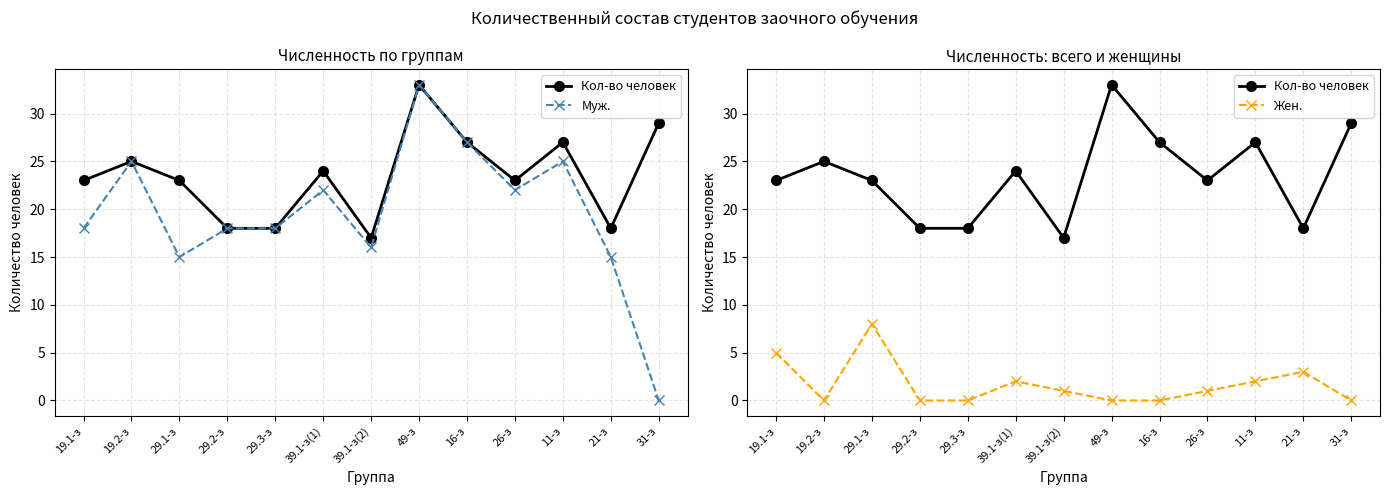

What value does the Муж. series have at 19.2-з?

25